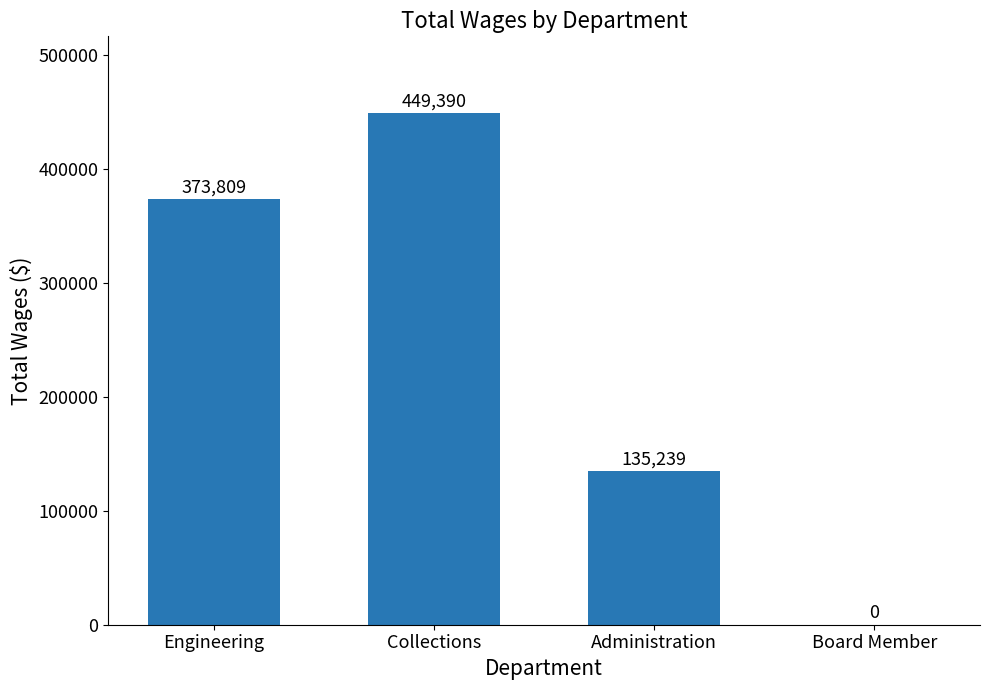

The value at Administration is 135239. True or false?

True